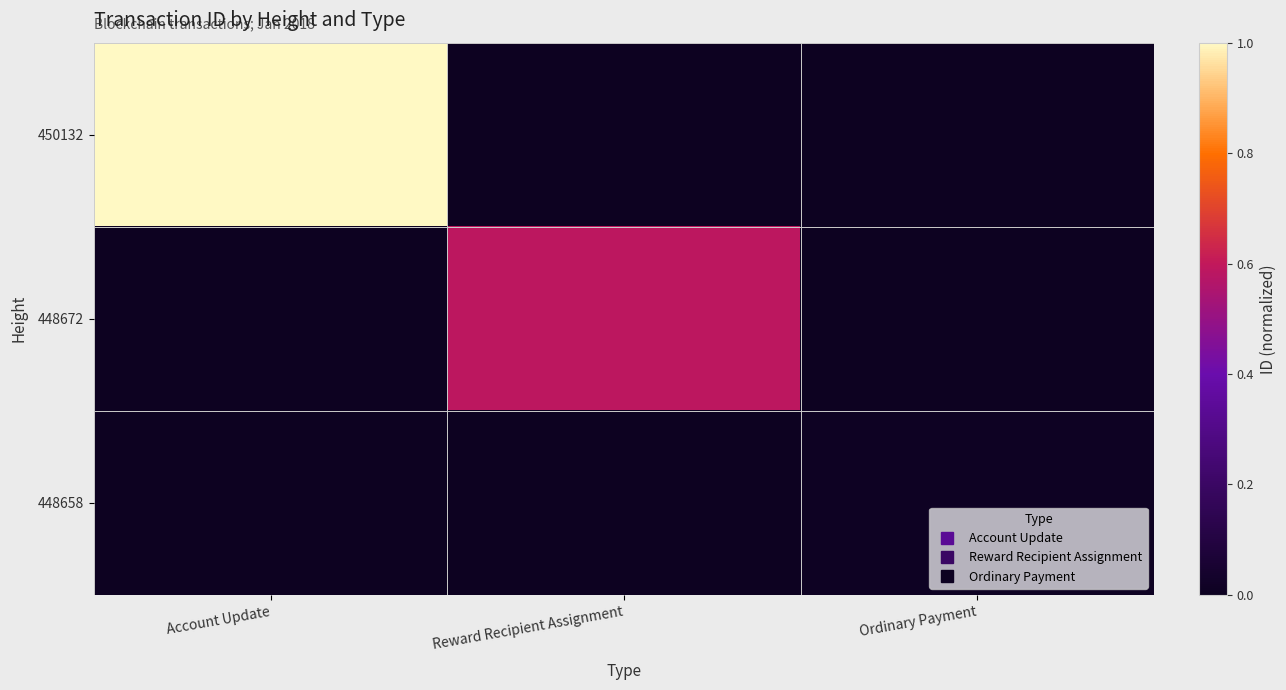

Reading left to right, transcribe all the data shown in this chart.

450132: Account Update=1.0	Reward Recipient Assignment=0.0	Ordinary Payment=0.0
448672: Account Update=0.0	Reward Recipient Assignment=0.6	Ordinary Payment=0.0
448658: Account Update=0.0	Reward Recipient Assignment=0.0	Ordinary Payment=0.0